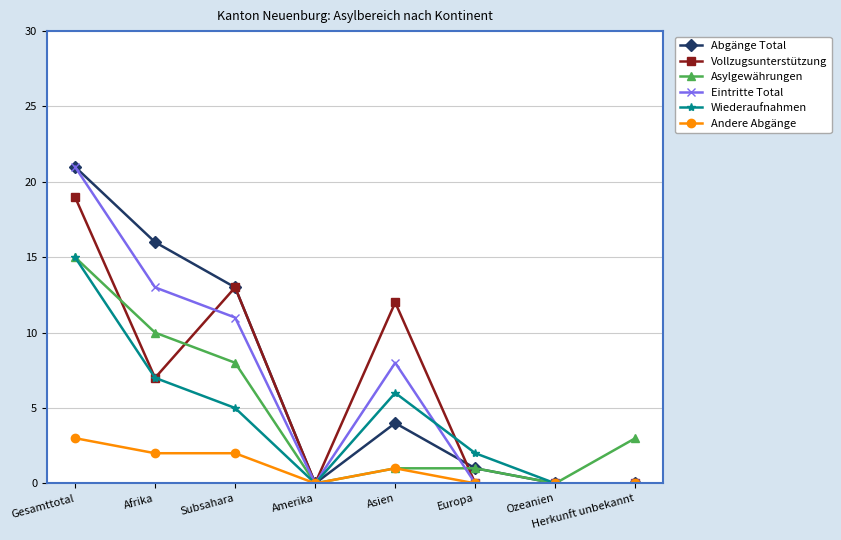

What position from the left is Amerika?

4